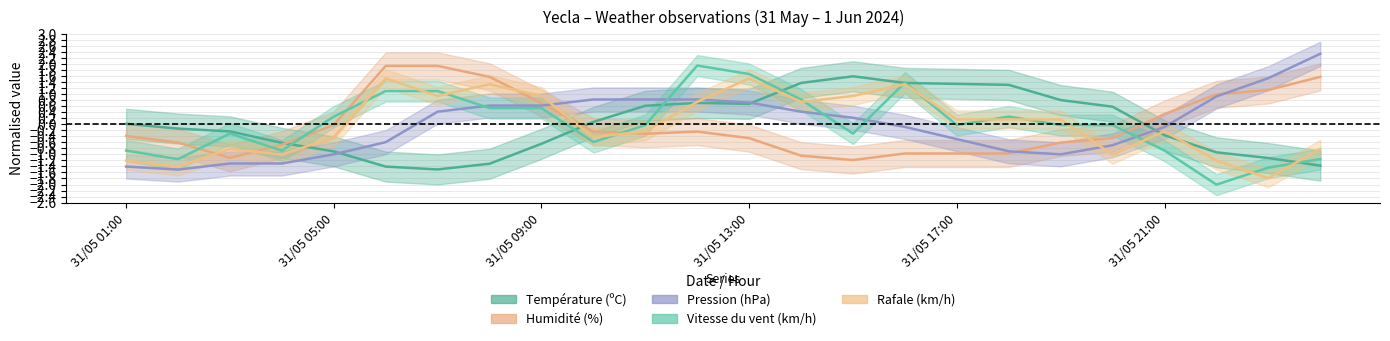

What is the difference between the Rafale (km/h) values at 31/05 11:00 and 31/05 13:00?

1.8